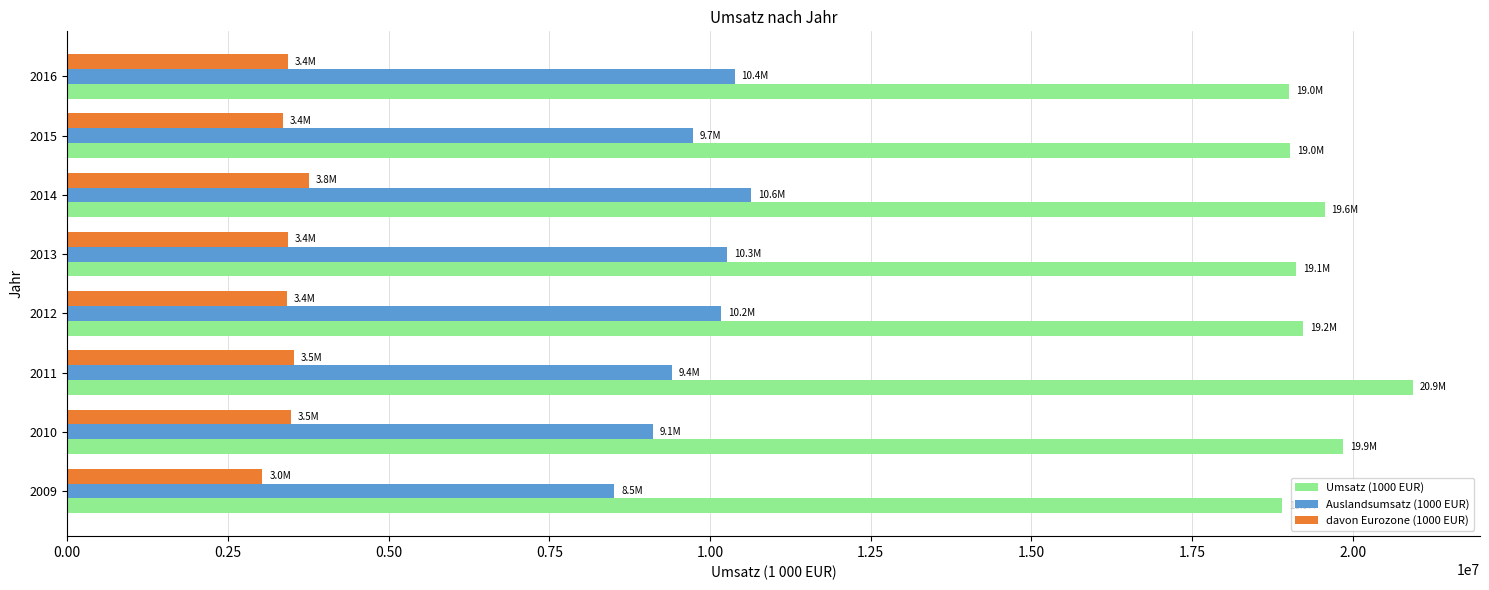

How many series are shown in this chart?

3